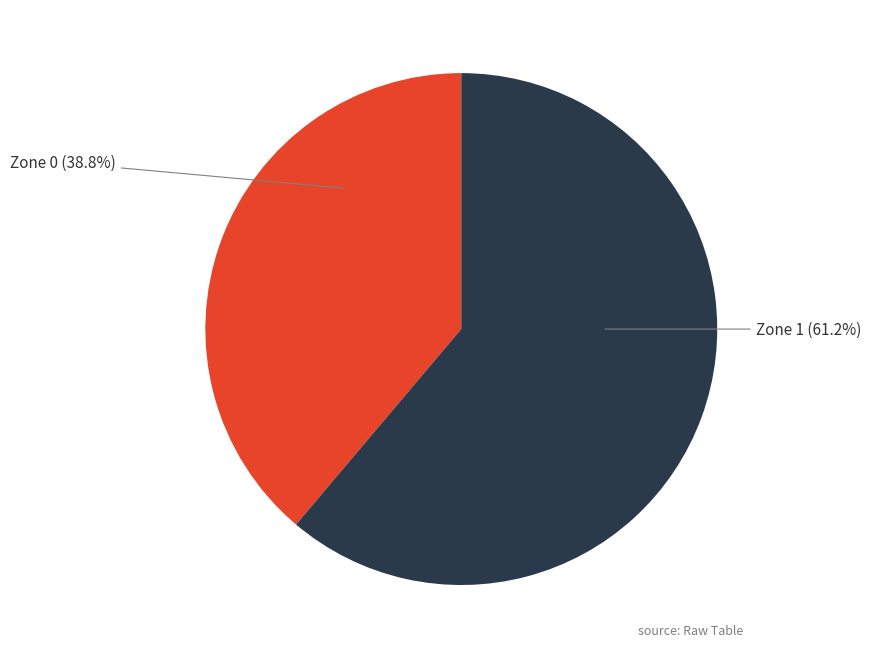

How many slices are in this pie chart?

2